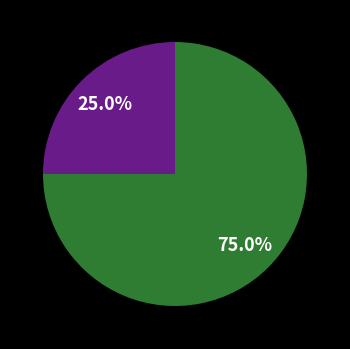

How many slices are in this pie chart?

2